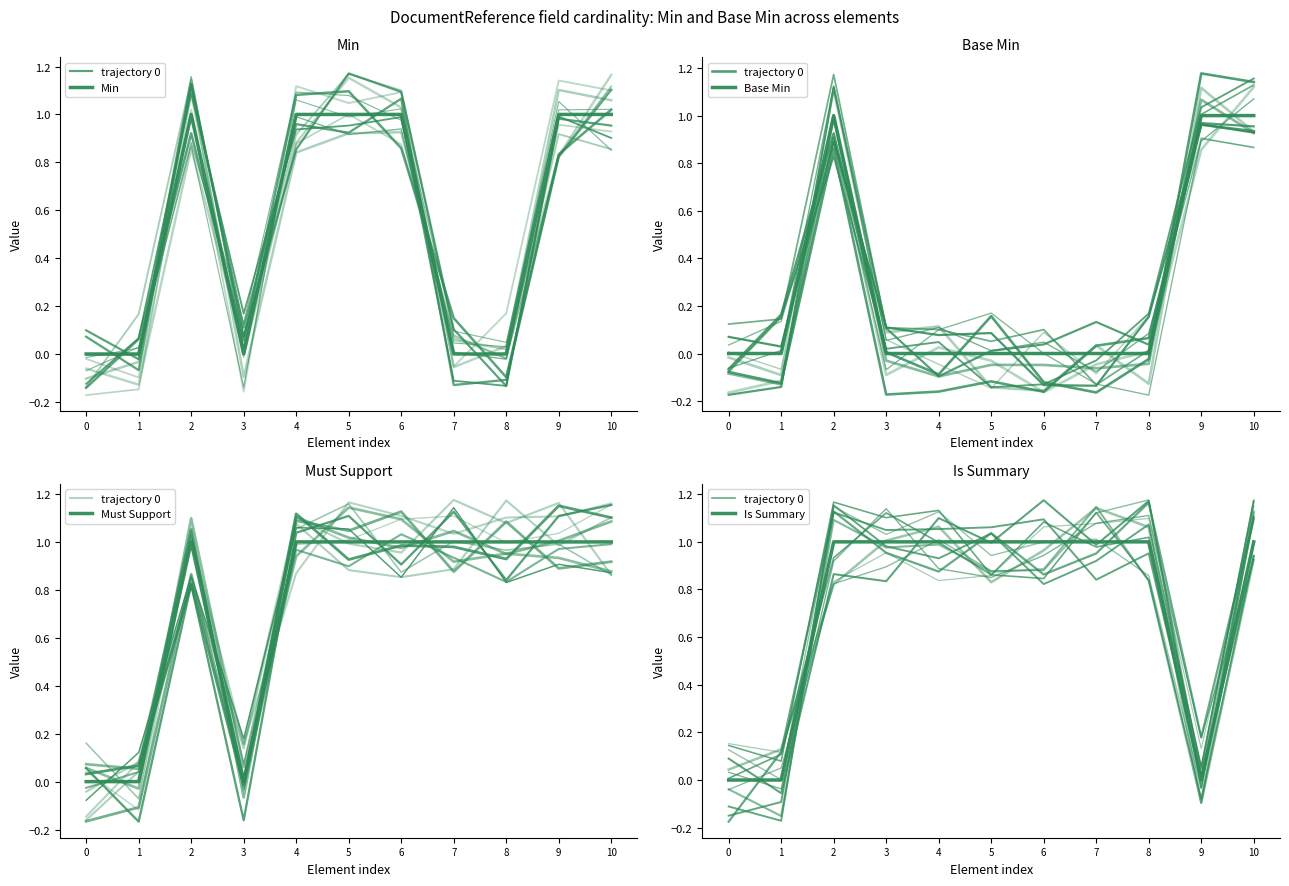

Which series has the largest total across all categories?

Must Support